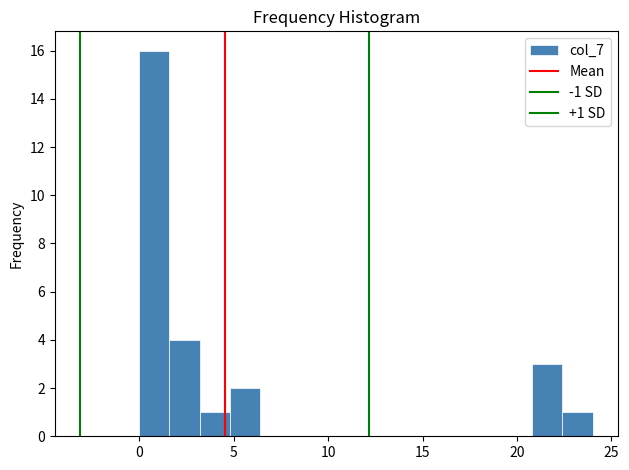

Around what value on the x-axis is the tallest bar? Give the approximate position of its centre, as read against the axis.

1.0